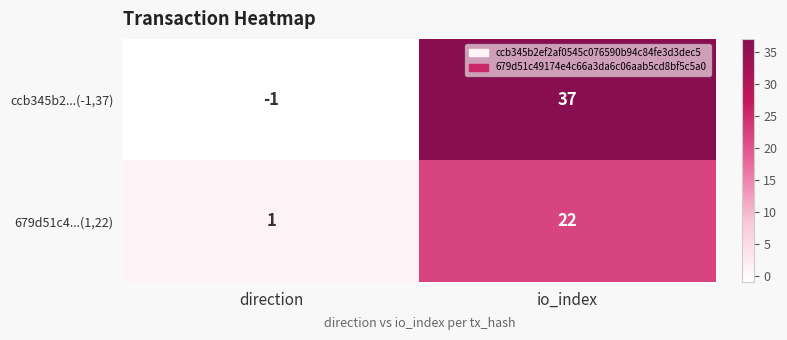

At how many categories does at least one series exceed 34?

1